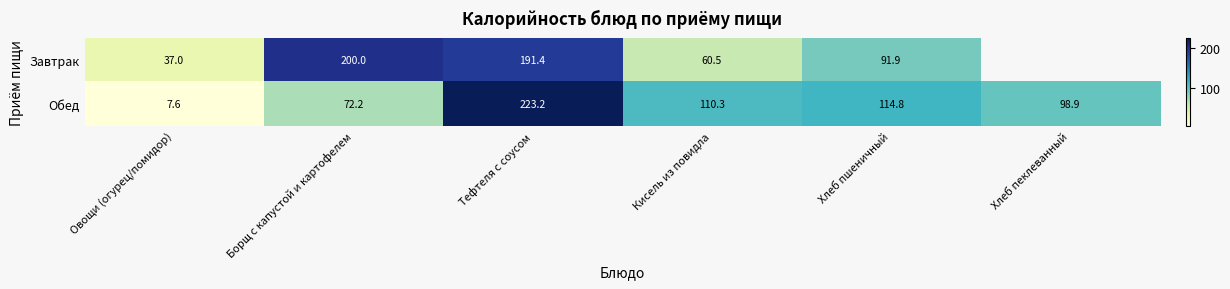

What is the sum of the Обед values at Хлеб пшеничный and Кисель из повидла?

225.1